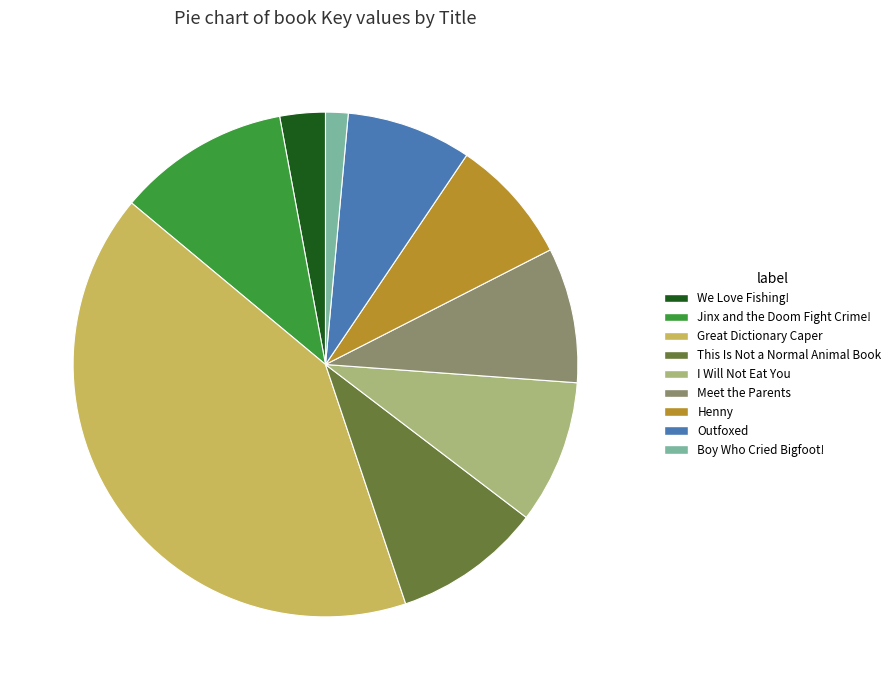

The We Love Fishing! slice represents 13% of the pie. True or false?

False